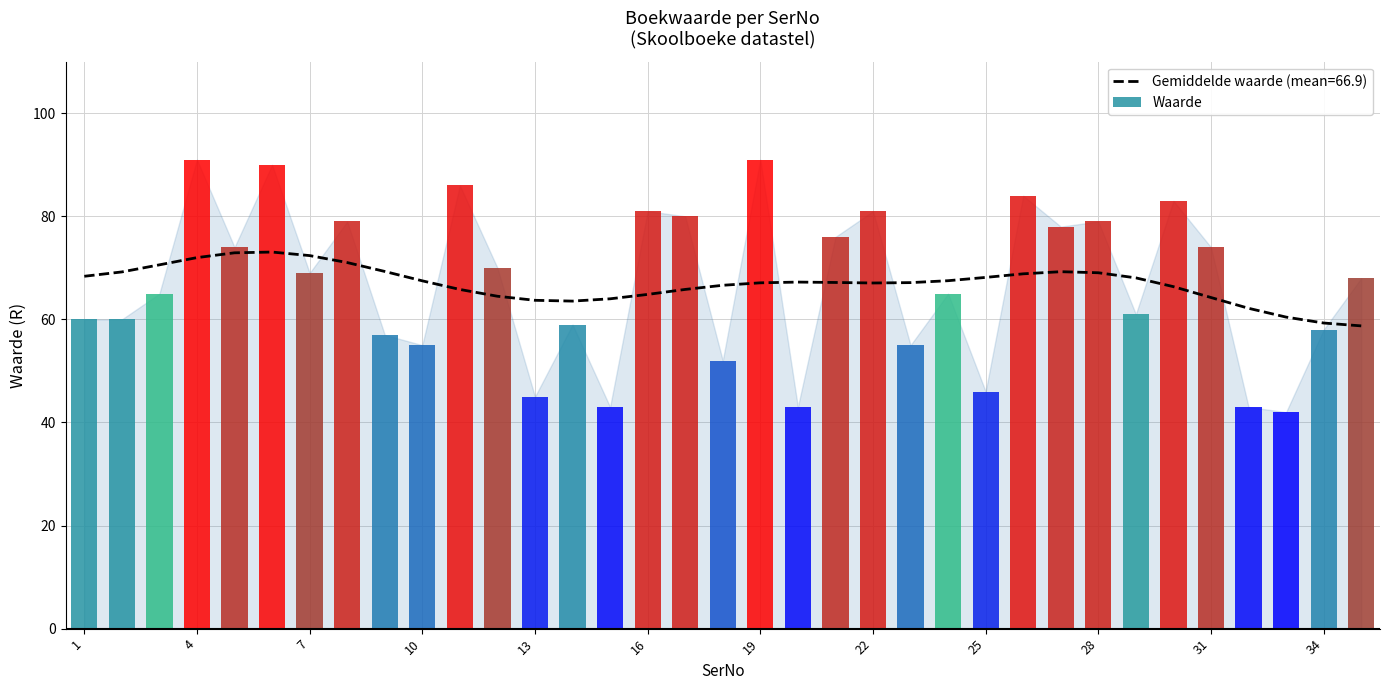

Reading left to right, what are all the values shown in this chart?

60	60	65	91	74	90	69	79	57	55	86	70	45	59	43	81	80	52	91	43	76	81	55	65	46	84	78	79	61	83	74	43	42	58	68